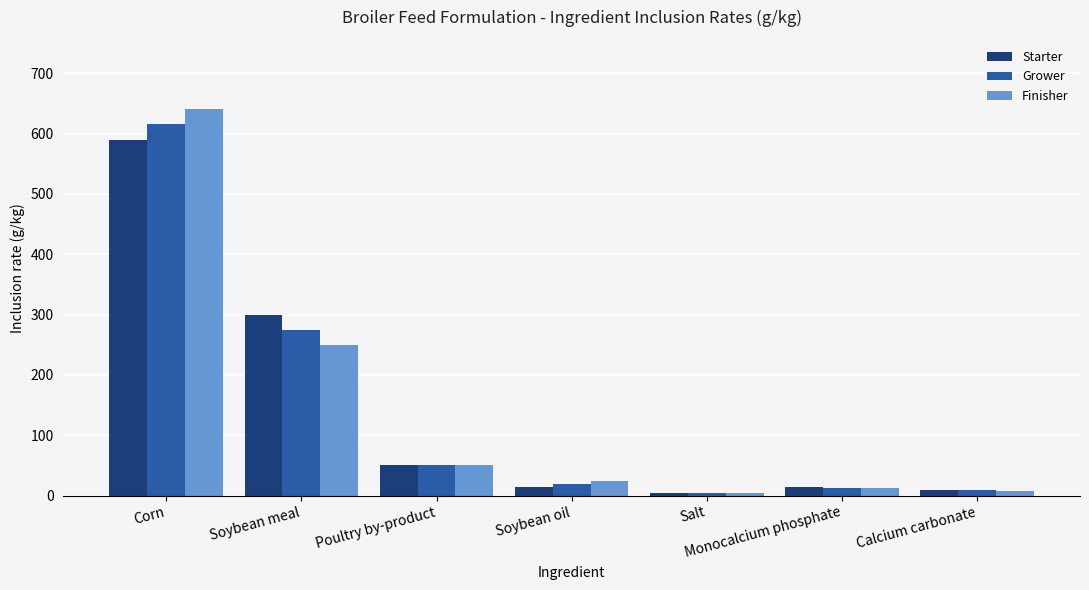

How many bars are there in total?

21